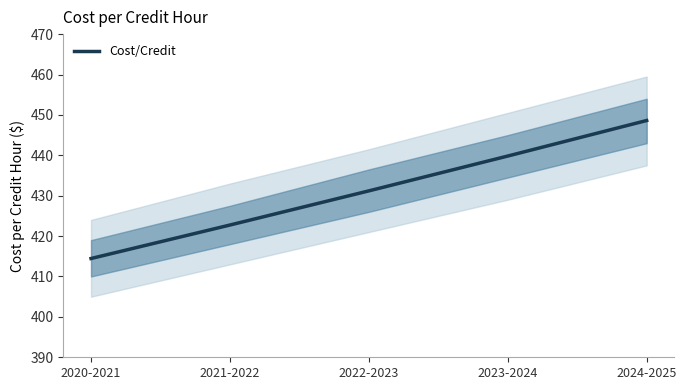

Rank the categories by value from lowest to highest.

2020-2021, 2021-2022, 2022-2023, 2023-2024, 2024-2025